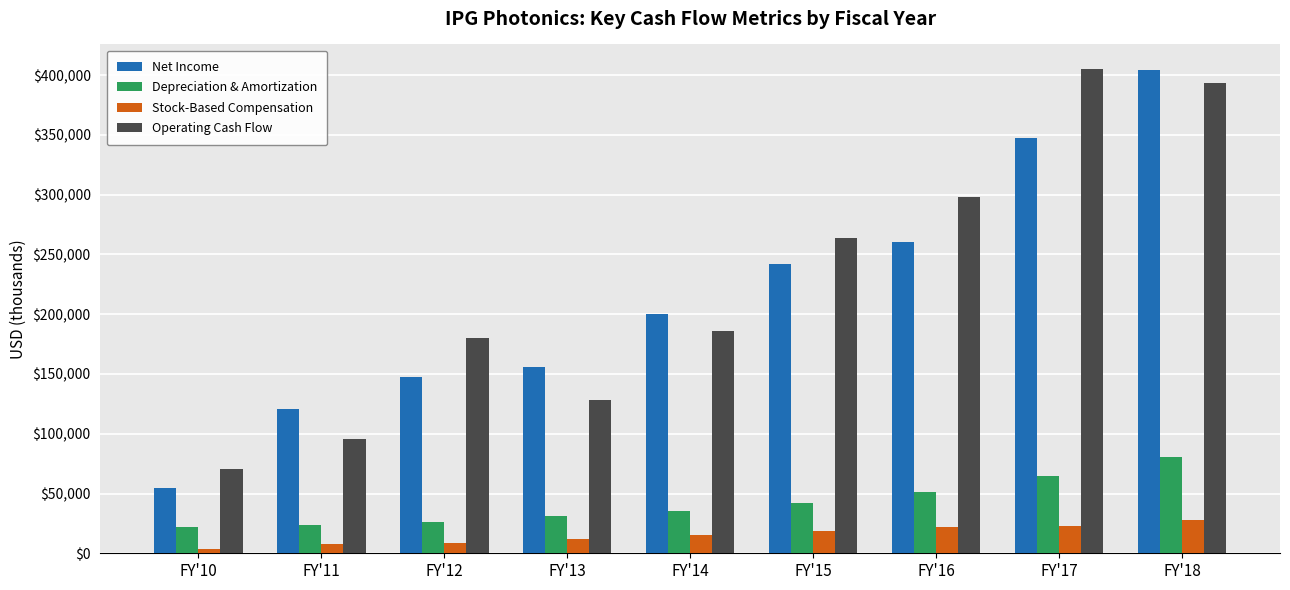

The value of Operating Cash Flow at FY'14 is 243541. True or false?

False